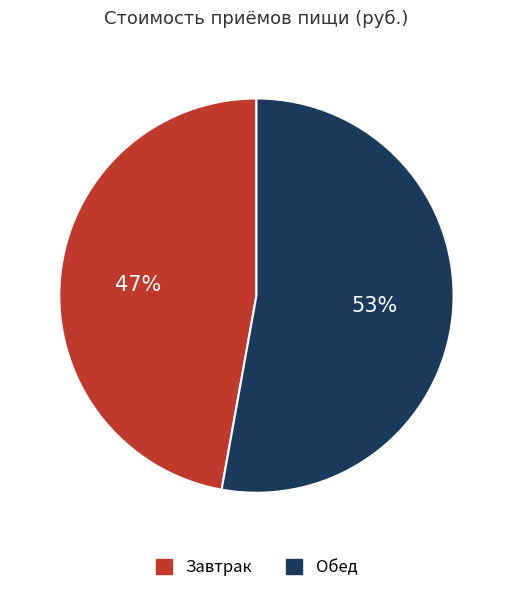

What is the largest slice in the pie chart?

Обед